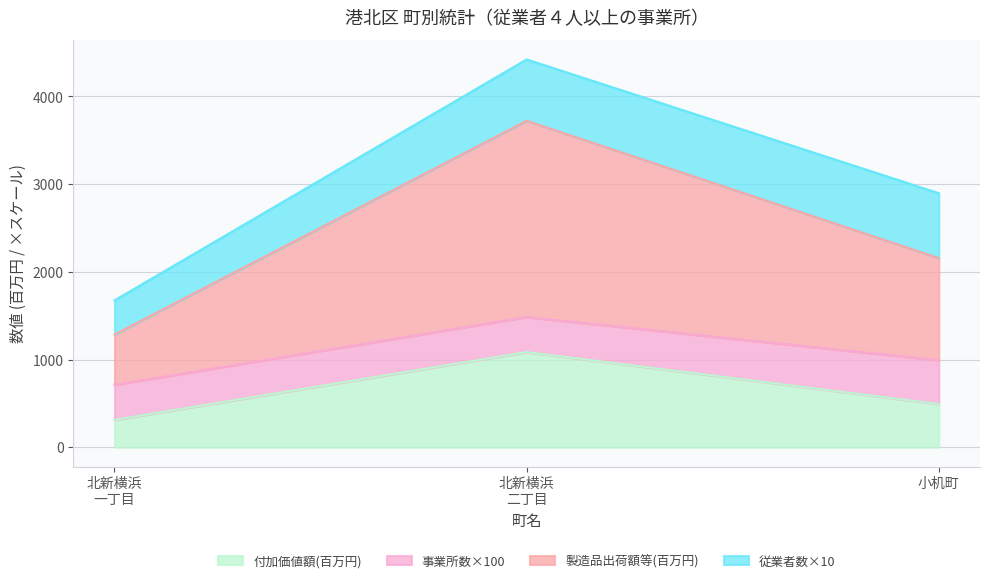

What is the highest value of the 付加価値額(百万円) series?

1084.8